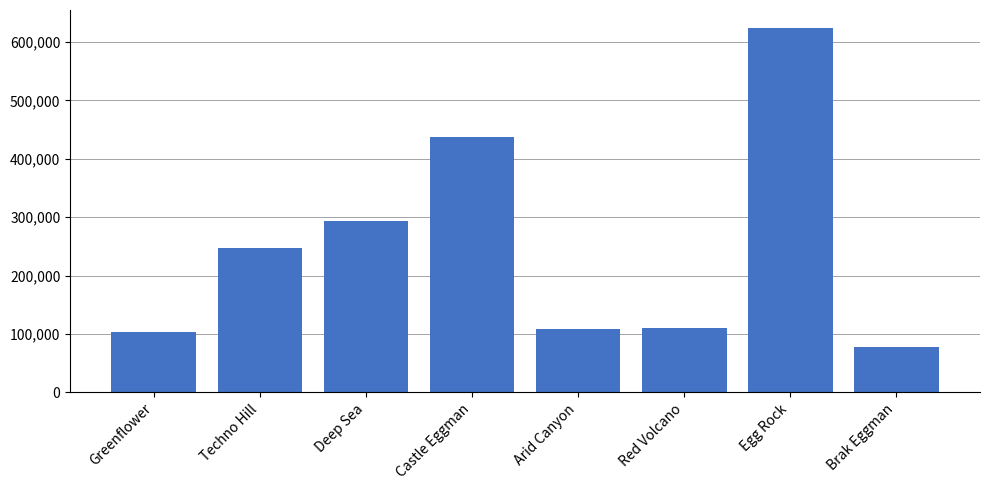

The chart shows a value of 442109 at Deep Sea. True or false?

False